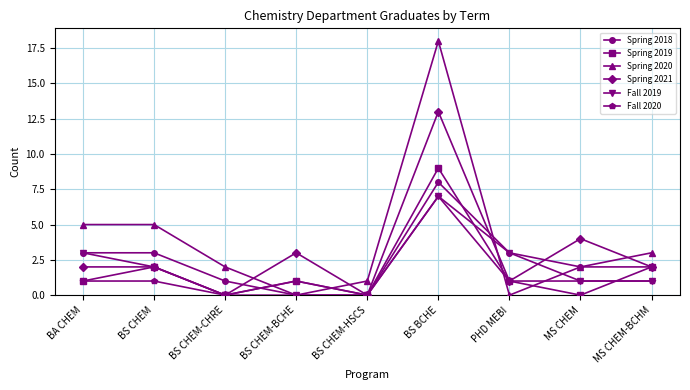

Which series has the largest range (max minus min)?

Spring 2020